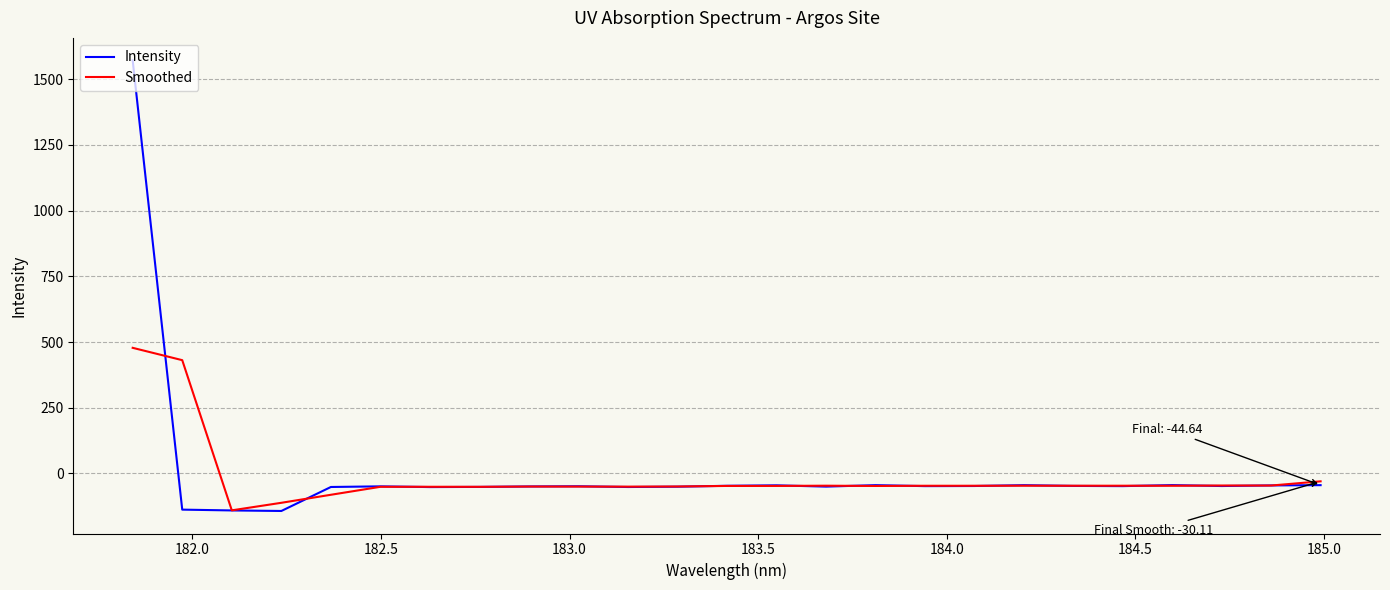

What is the highest value of the Smoothed series?

478.0